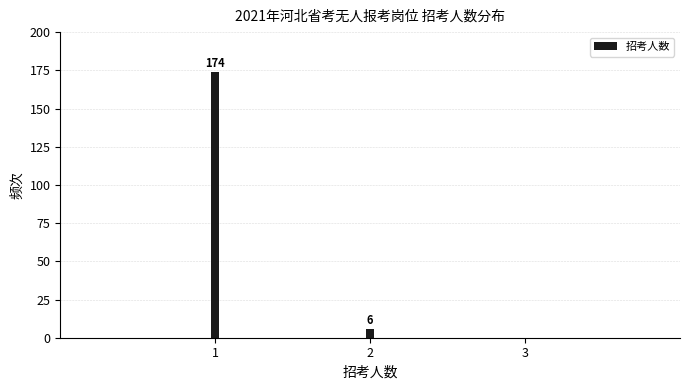

Reading right to left, what are all the values shown in this chart?

3=0	2=6	1=174